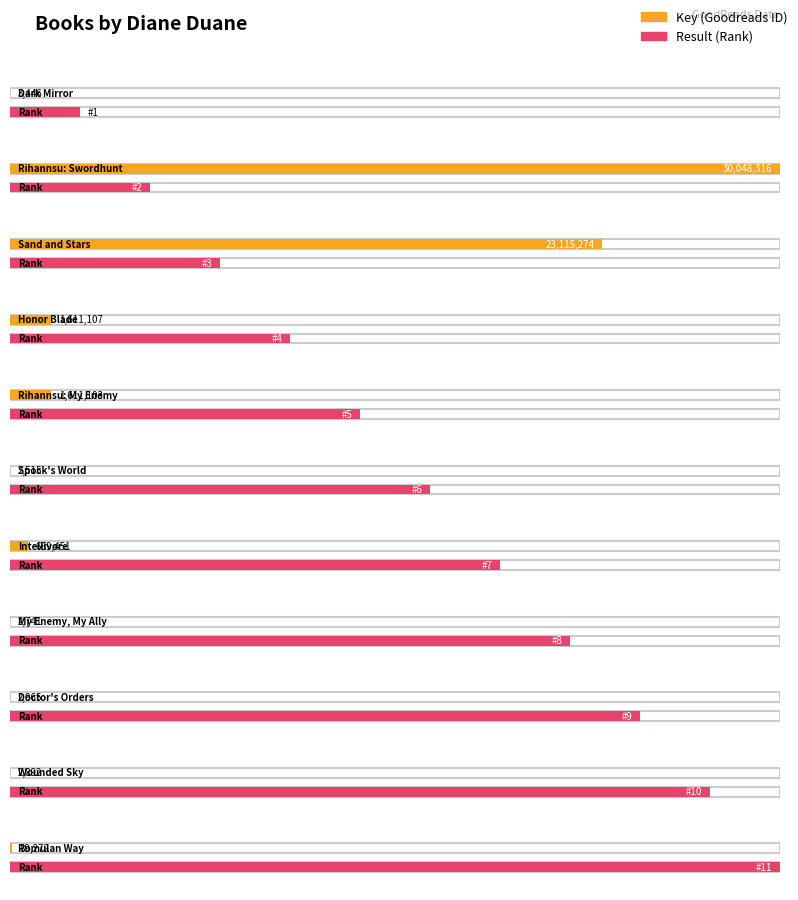

At which category is the sum across all series the highest?

Rihannsu: Swordhunt